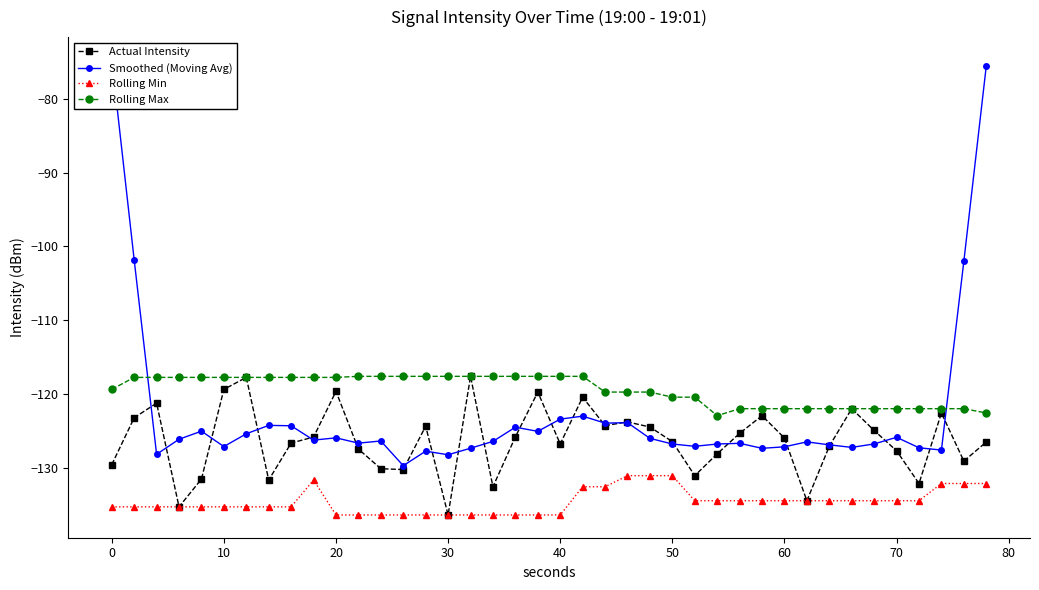

True or false: Rolling Min has a value of -136.3 at 20.

True